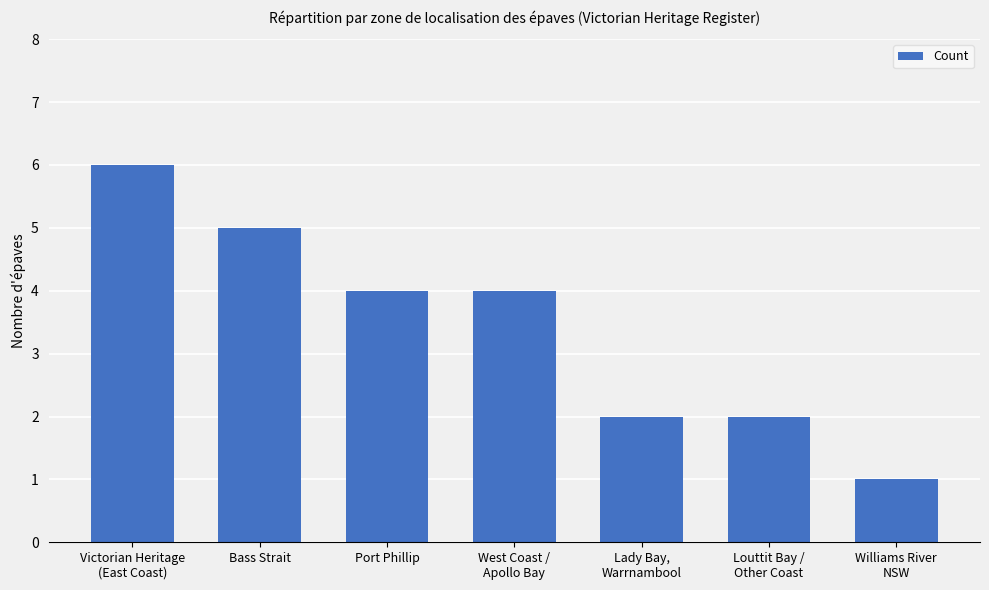

Read the value at Louttit Bay /
Other Coast.

2